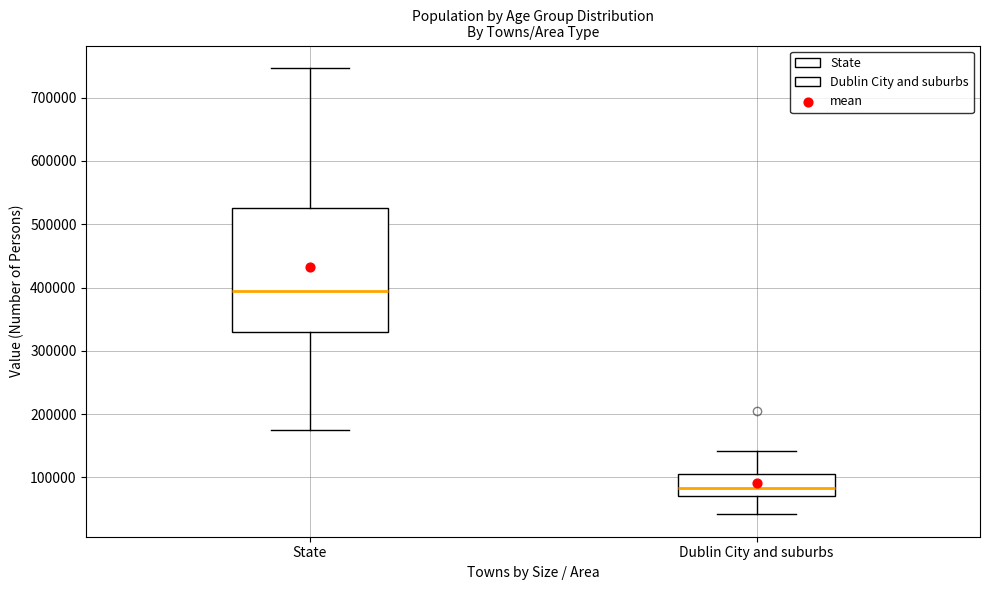

Which box is the tallest, from its lower edge to its upper edge?

State